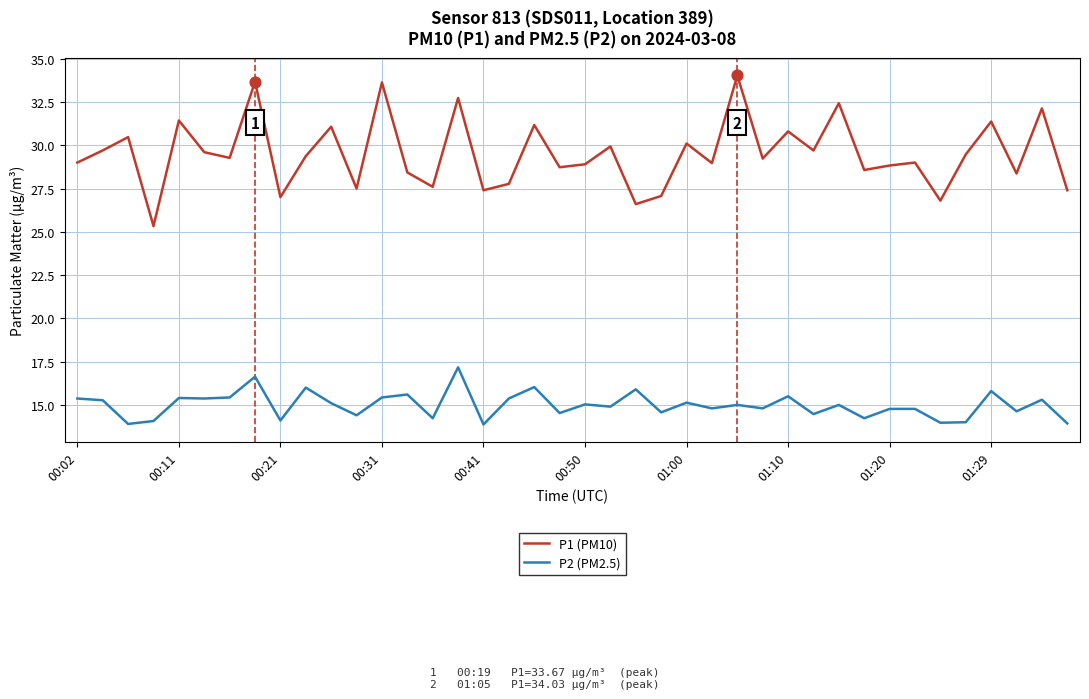

At how many categories does at least one series exceed 32?

6